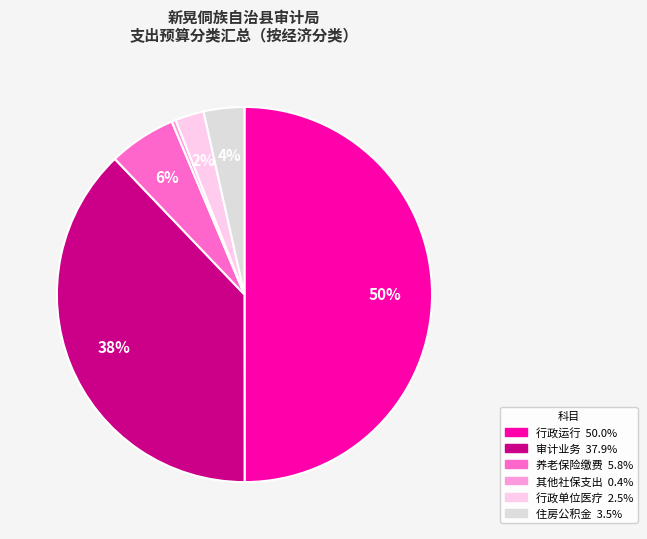

To the nearest percent, what is the difference between the largest and smallest slice percentages?

50%